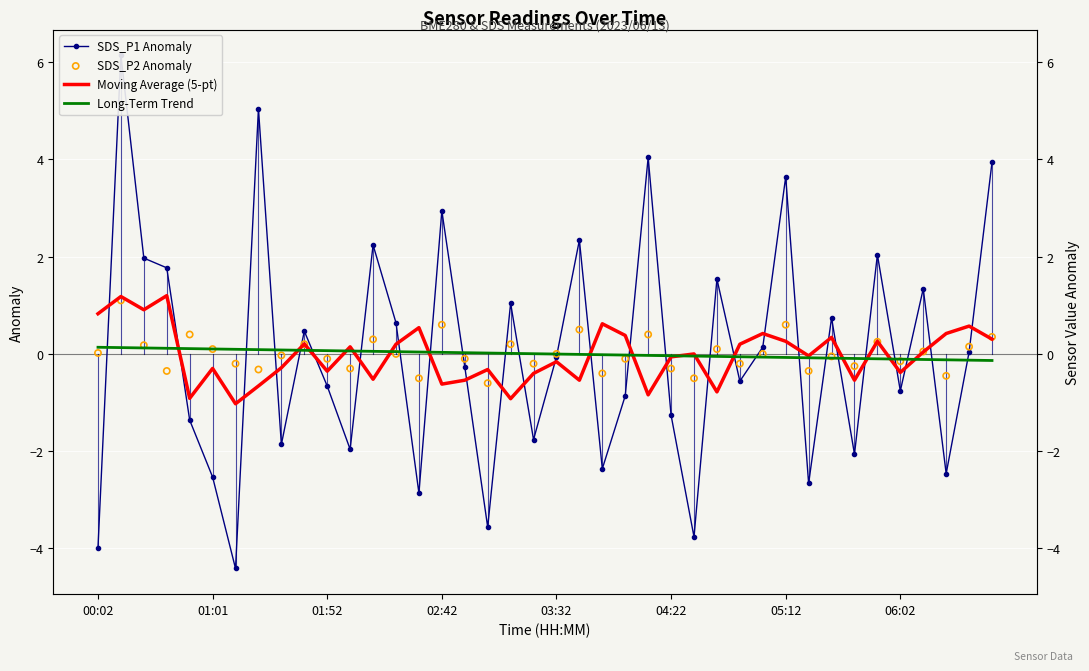

Which series has the largest total across all categories?

Long-Term Trend